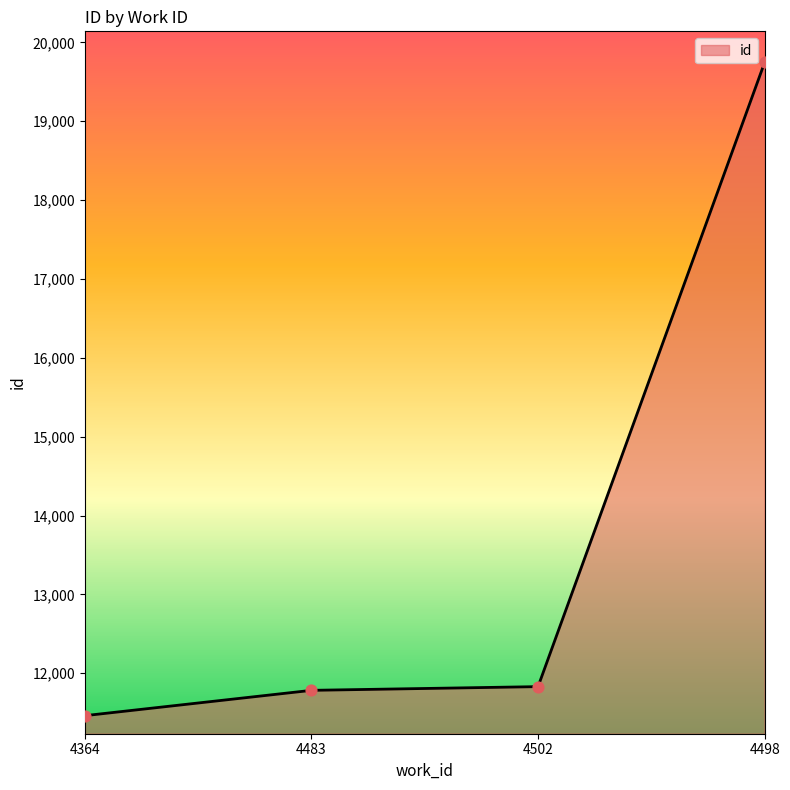

What is the change in value from 4364 to 4502?

+368